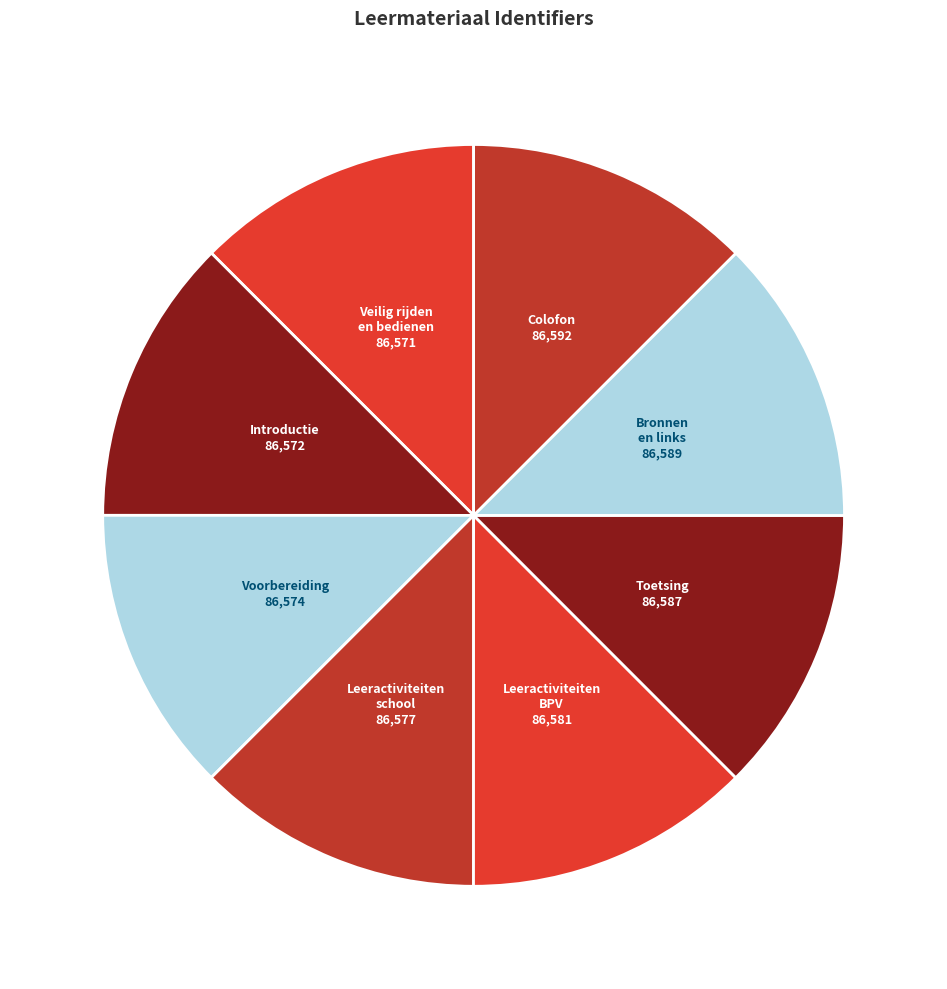

Is it true that Bronnen en links is 1% of the pie?

False